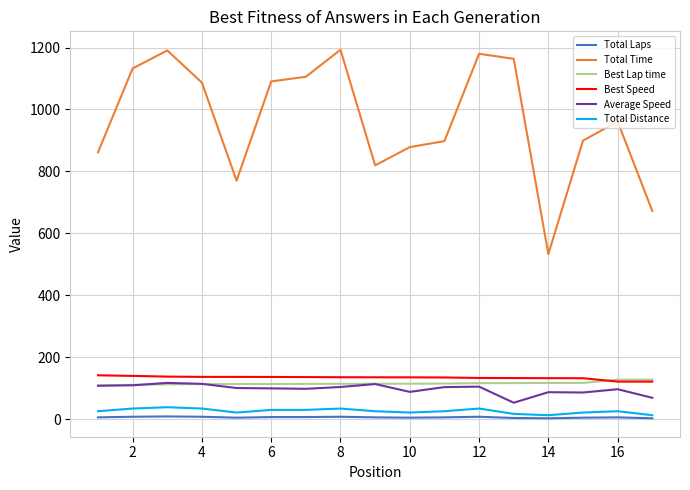

How many values in the Best Lap time series are below 114?

6